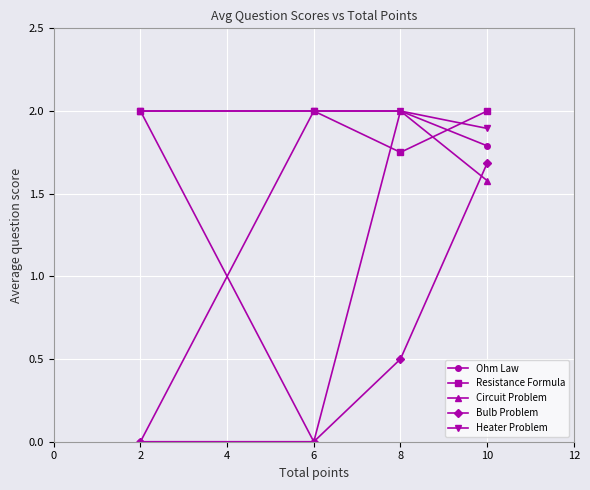

At how many categories does at least one series exceed 1?

4